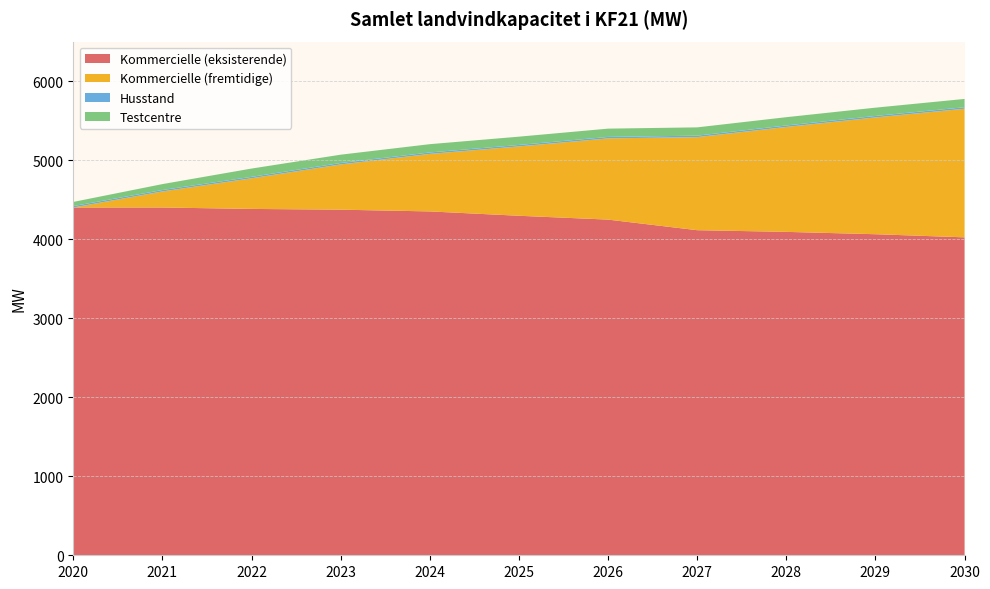

What is the spread (max minus min) of values at 2025?

4277.8